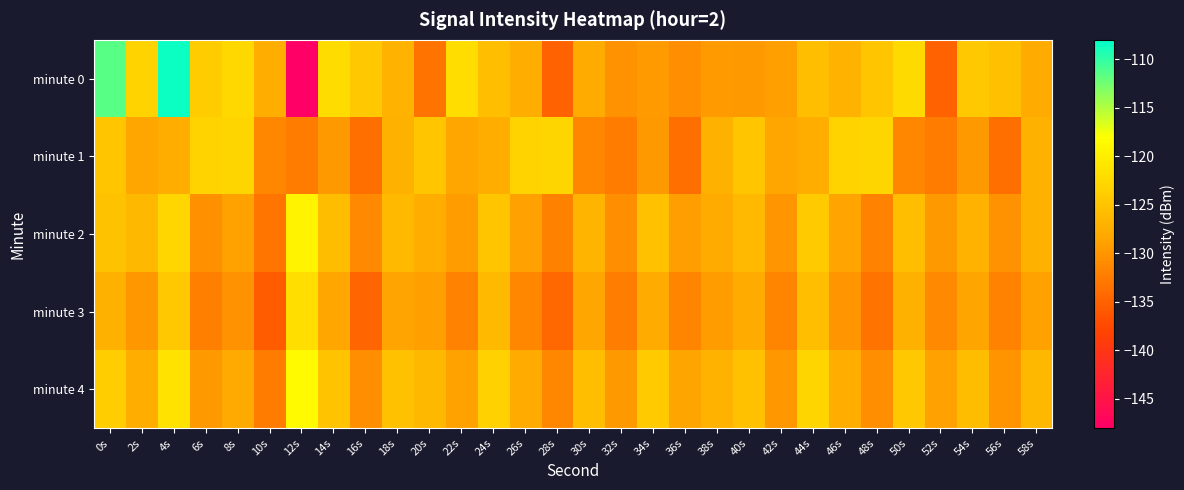

At which category is the sum across all series the highest?

4s